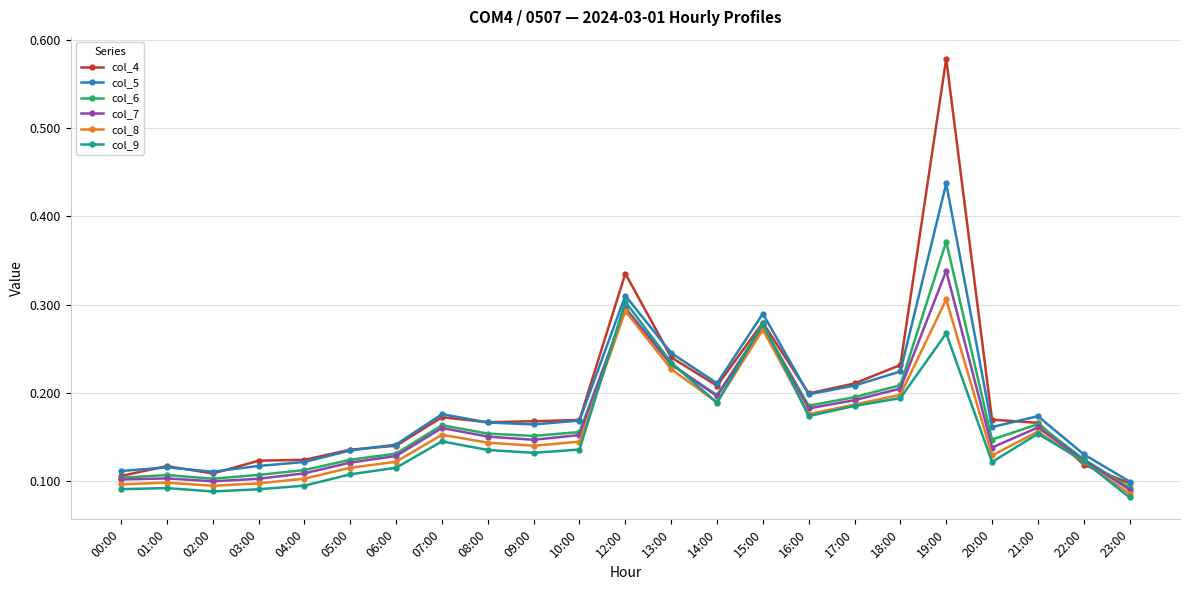

What is the label of the 5th point from the right?

19:00